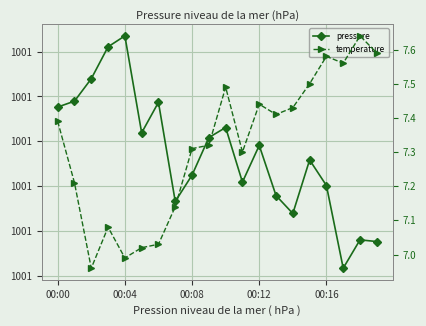

How many distinct data groups are displayed?

2